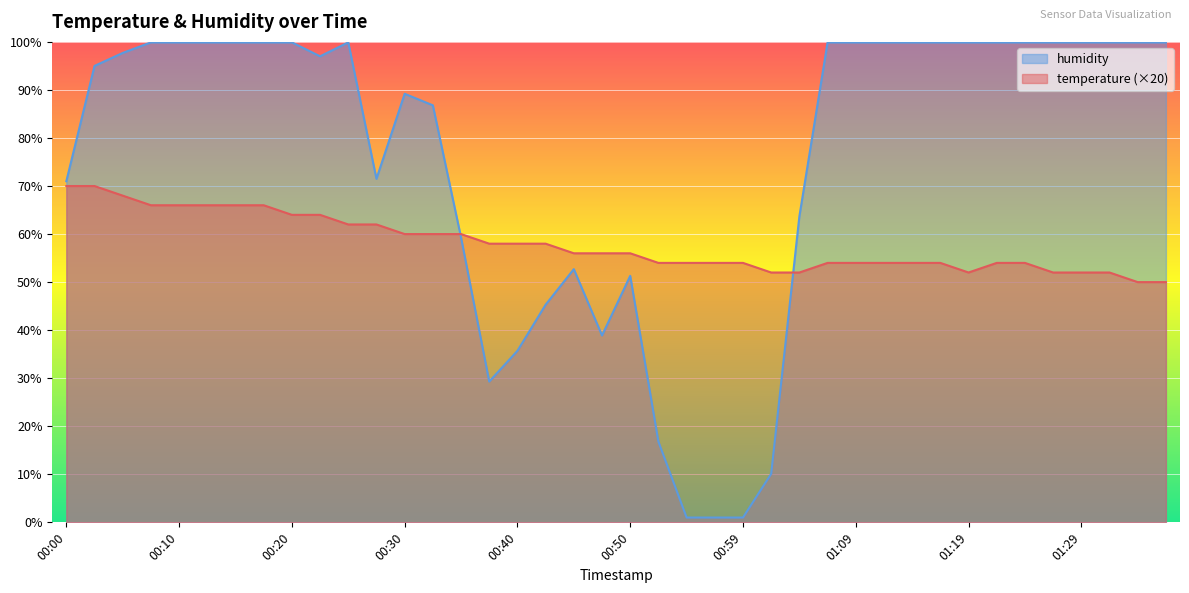

True or false: temperature and humidity intersect in this chart.

True